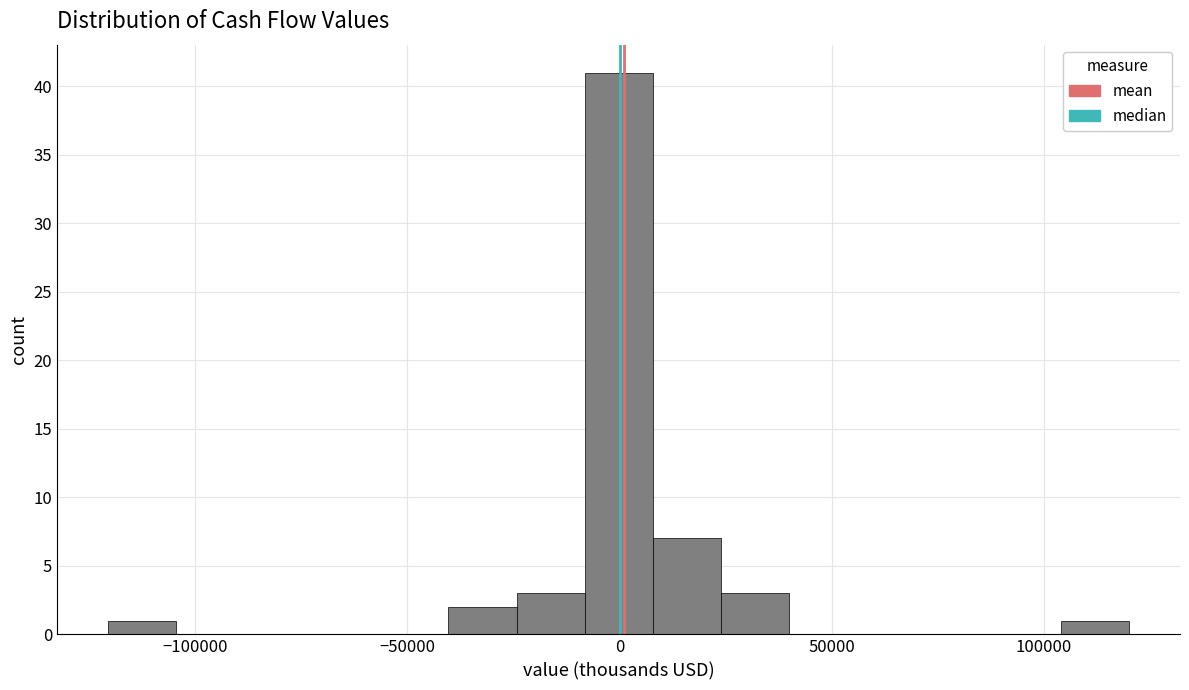

Read against the x-axis, roughly where is the centre of the tallest bar?

0